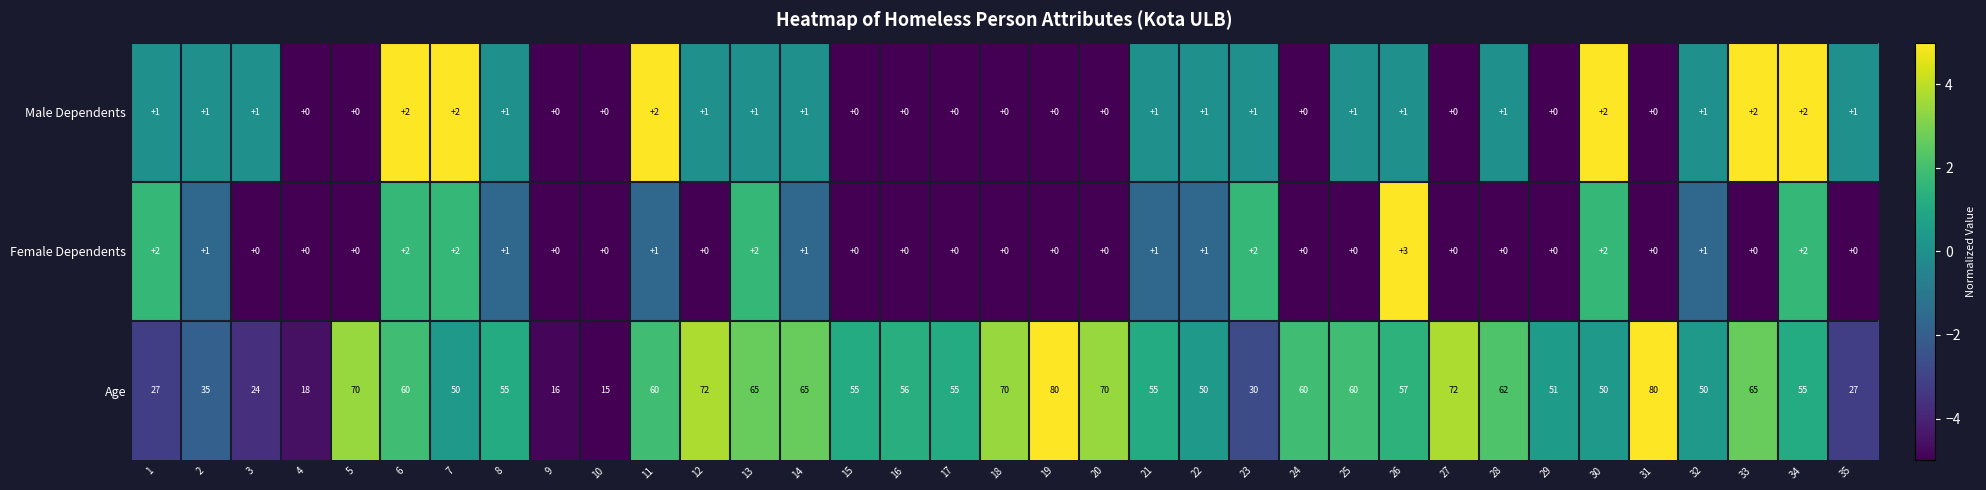

Which series has the widest spread of values?

Age